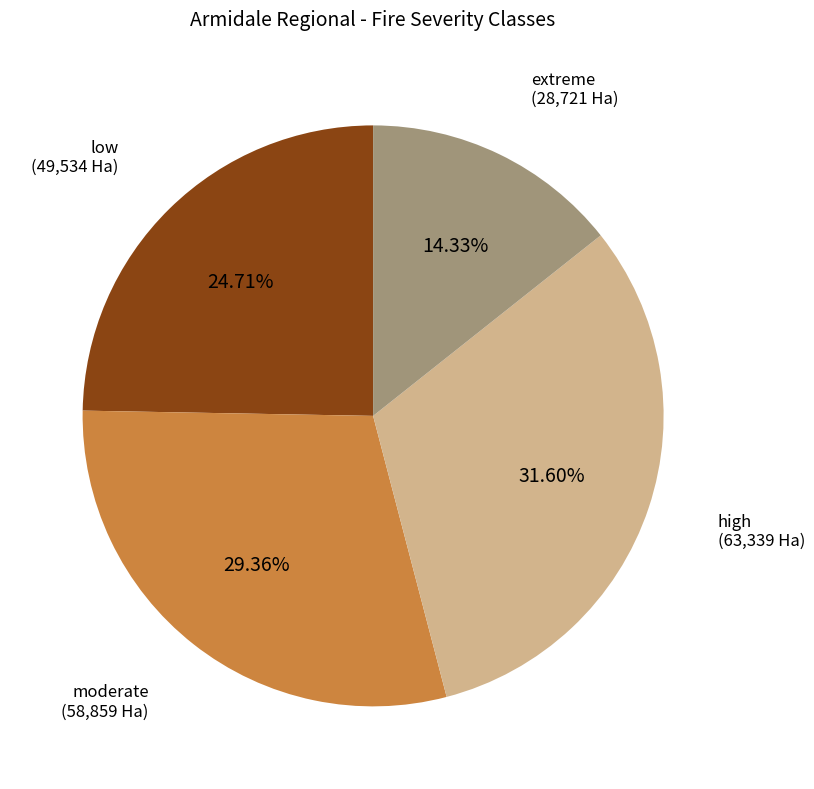

Is there any slice that represents more than half of the pie?

No